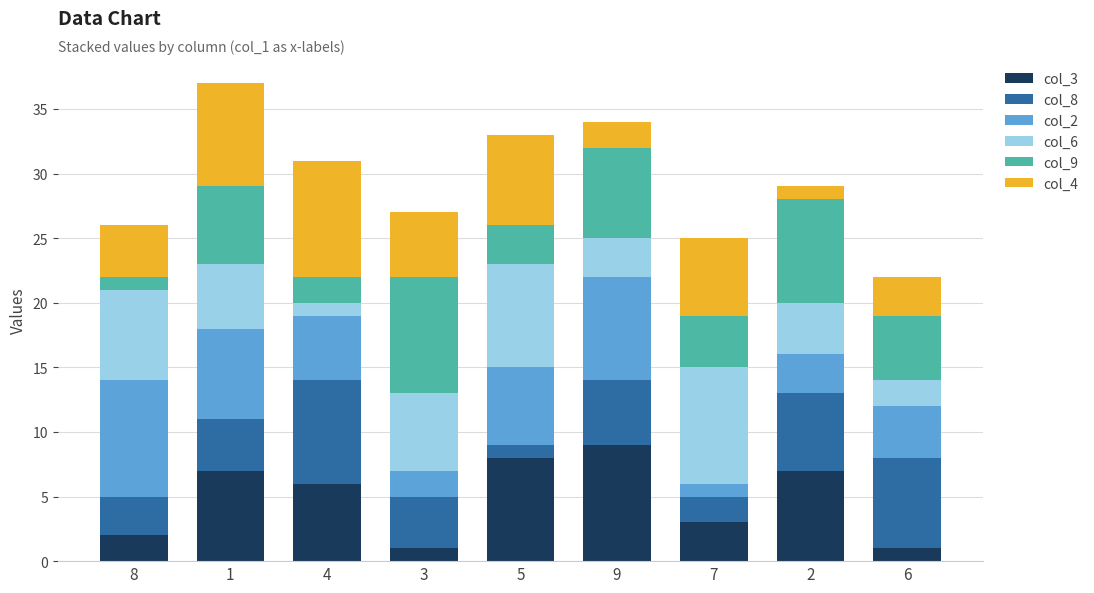

True or false: col_3 has a value of 7 at 2.

True